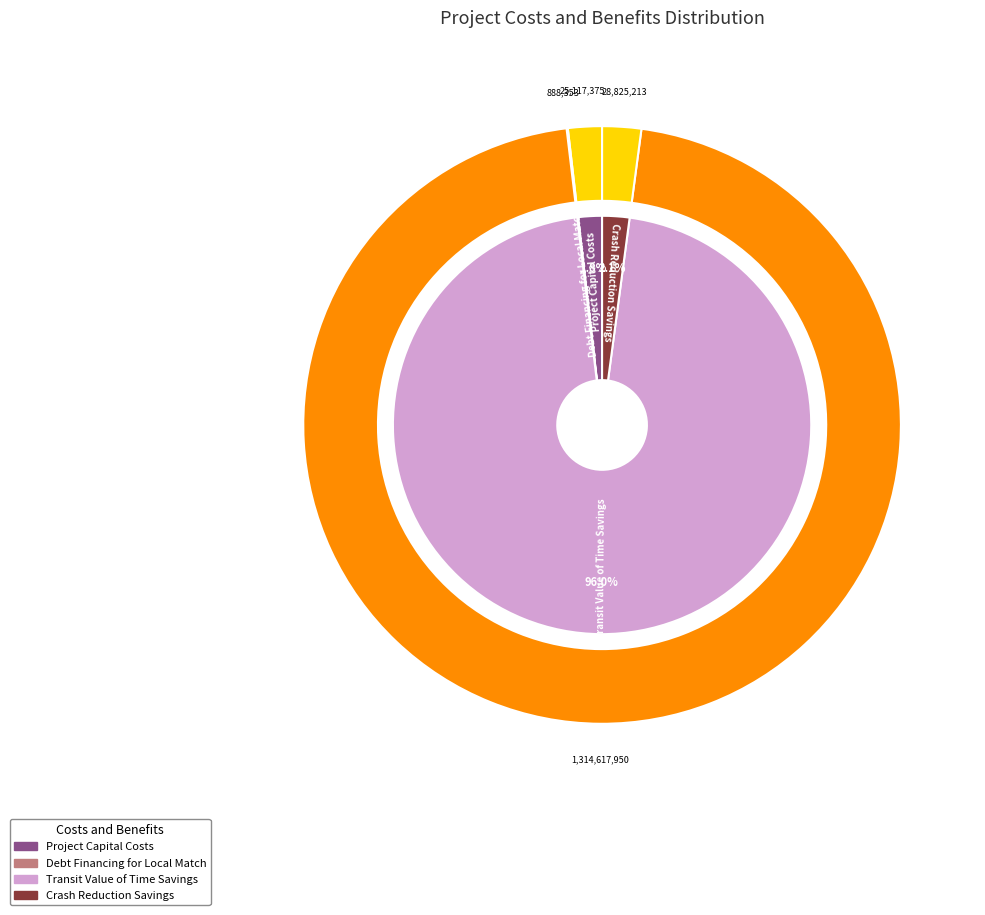

Rank the categories by value from lowest to highest.

Debt Financing for Local Match, Project Capital Costs, Crash Reduction Savings, Transit Value of Time Savings